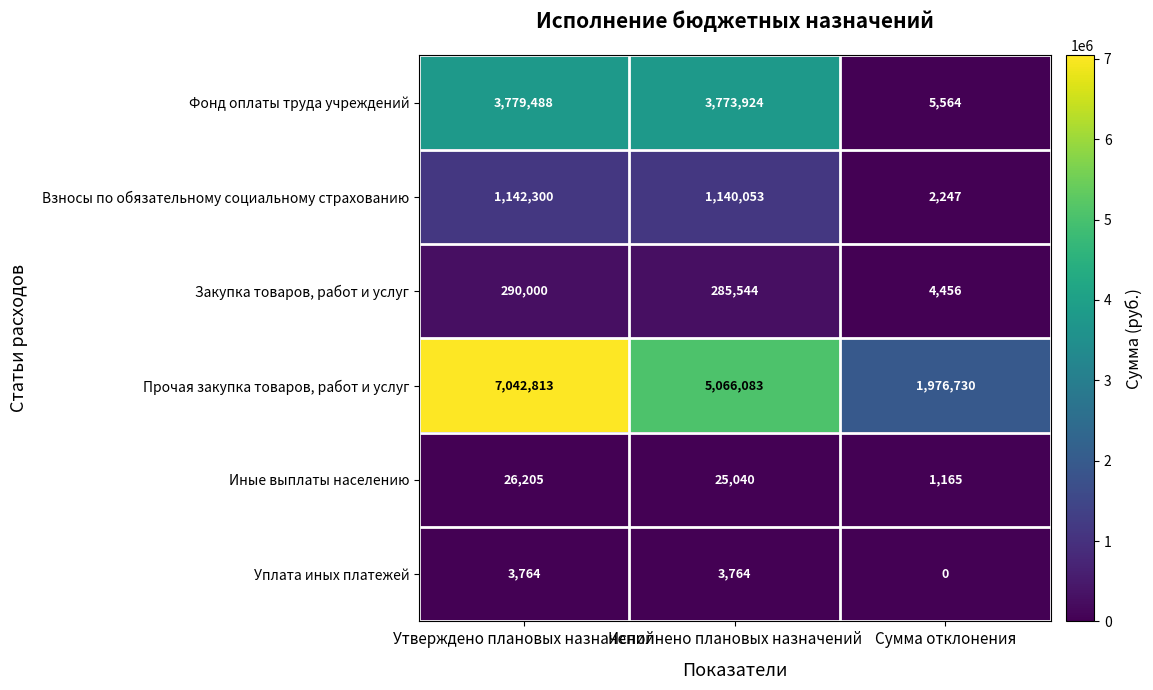

How many data points does each series have?

3